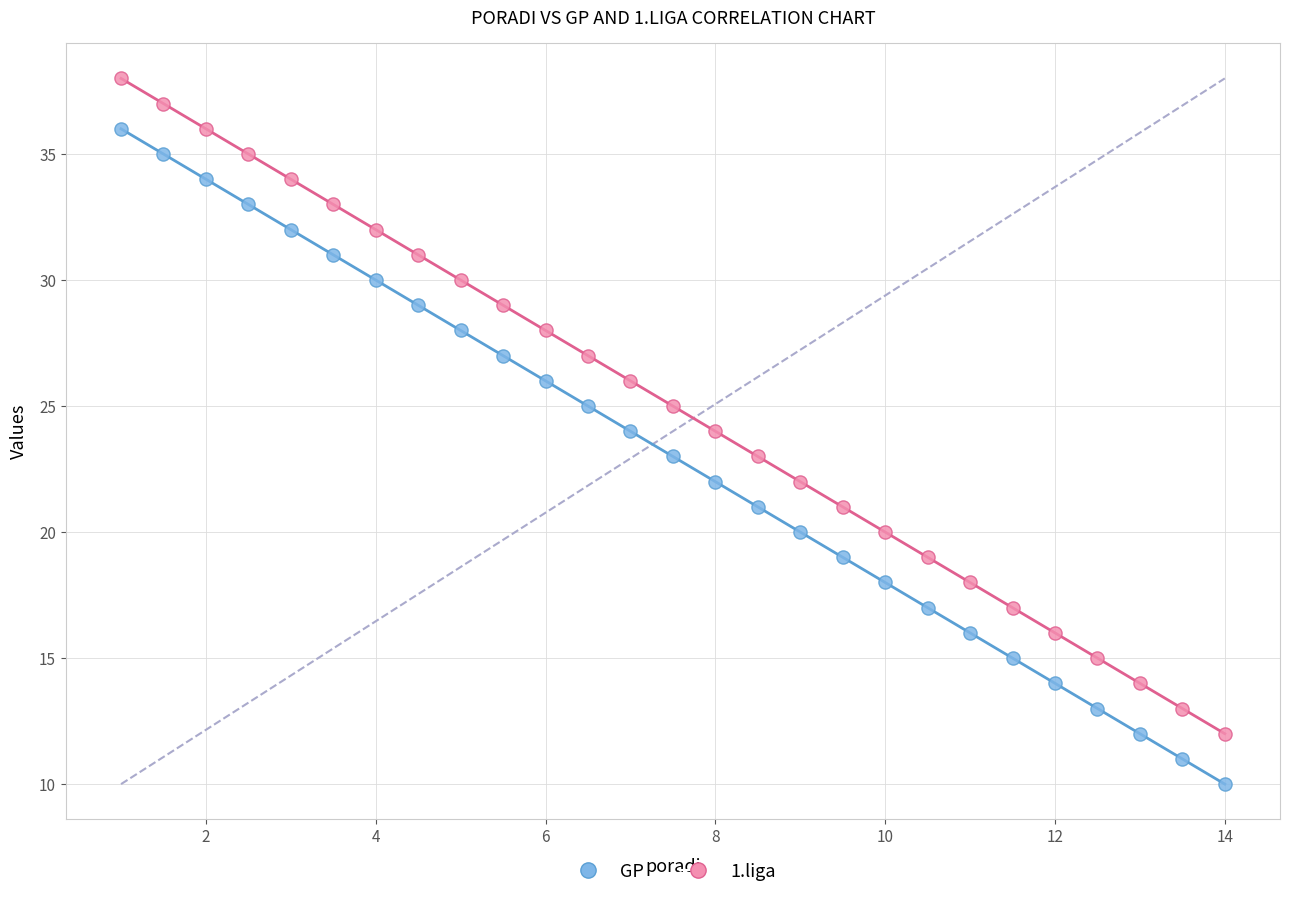

Across all data points, what is the range of Y values (max minus min)?

28